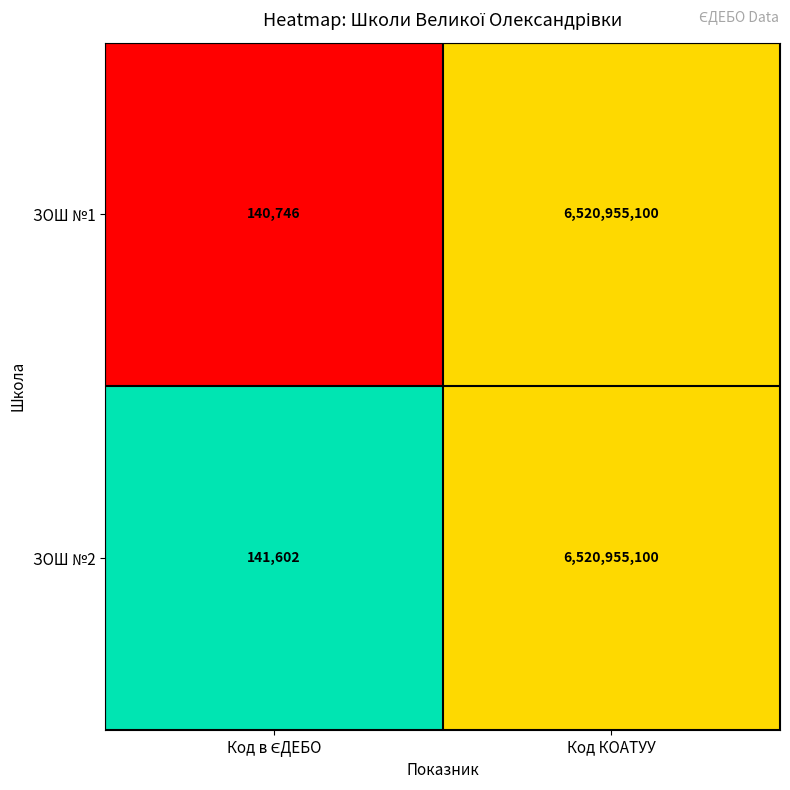

What is the total value across all series at Код КОАТУУ?

13041910200